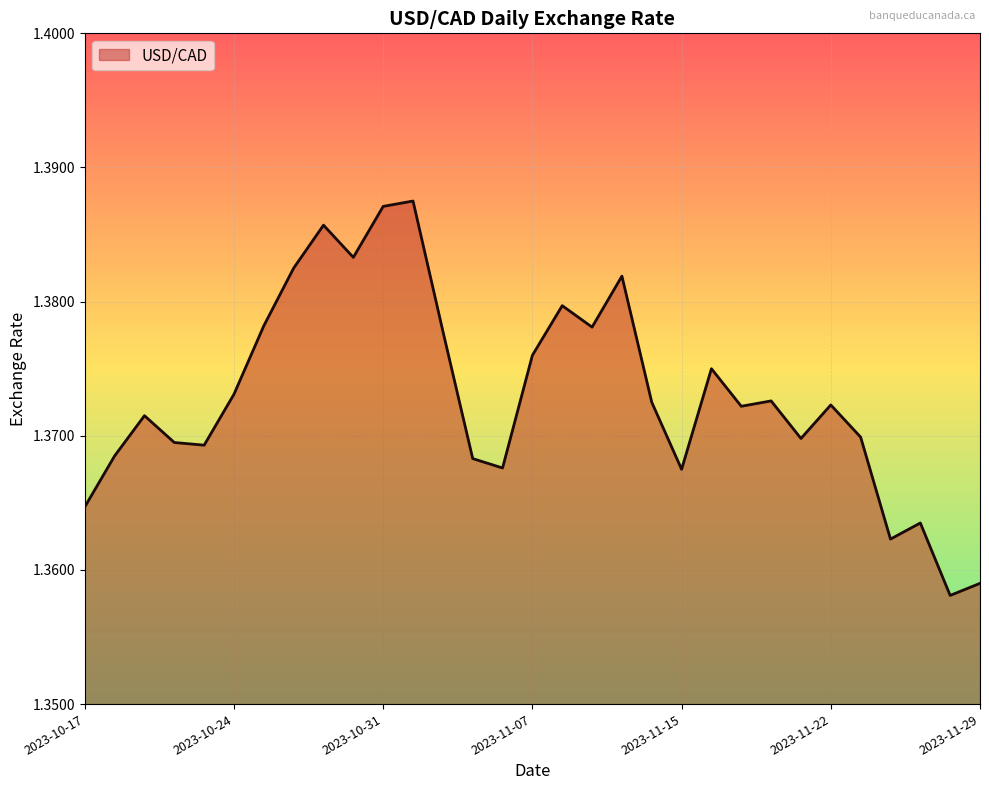

Reading left to right, what are all the values shown in this chart?

1.4	1.4	1.4	1.4	1.4	1.4	1.4	1.4	1.4	1.4	1.4	1.4	1.4	1.4	1.4	1.4	1.4	1.4	1.4	1.4	1.4	1.4	1.4	1.4	1.4	1.4	1.4	1.4	1.4	1.4	1.4